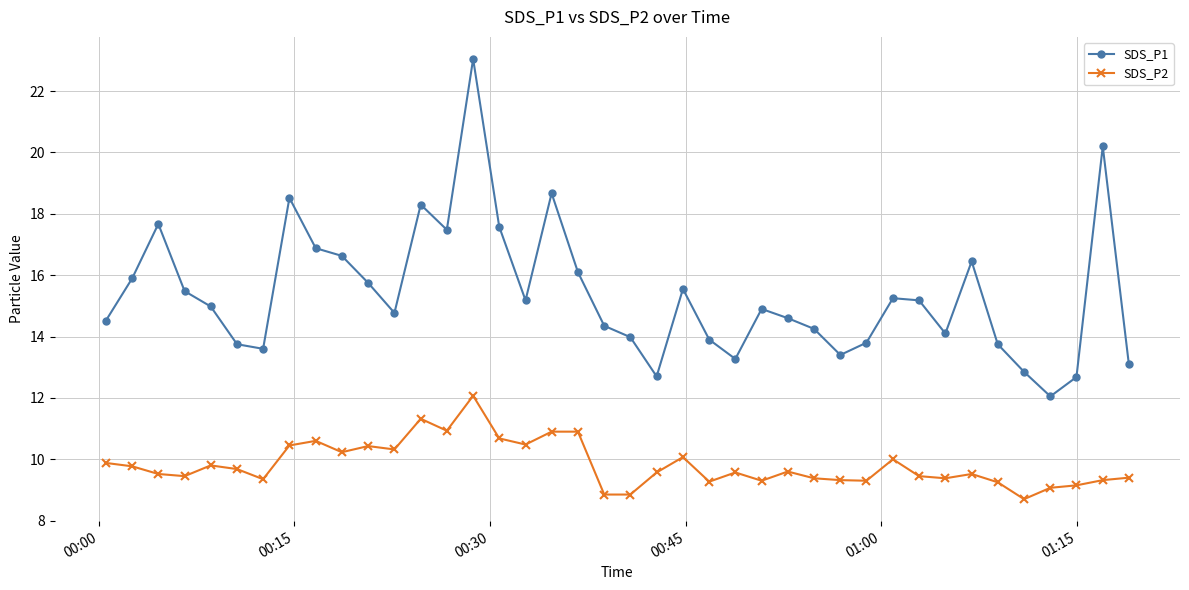

What is the difference between the maximum and minimum values in the SDS_P1 series?

11.0